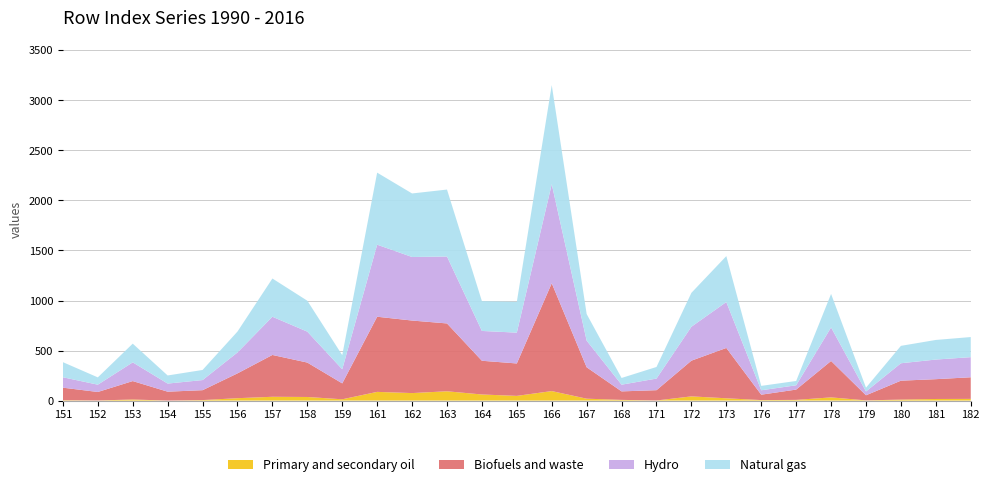

What is the highest value of the Primary and secondary oil series?

95